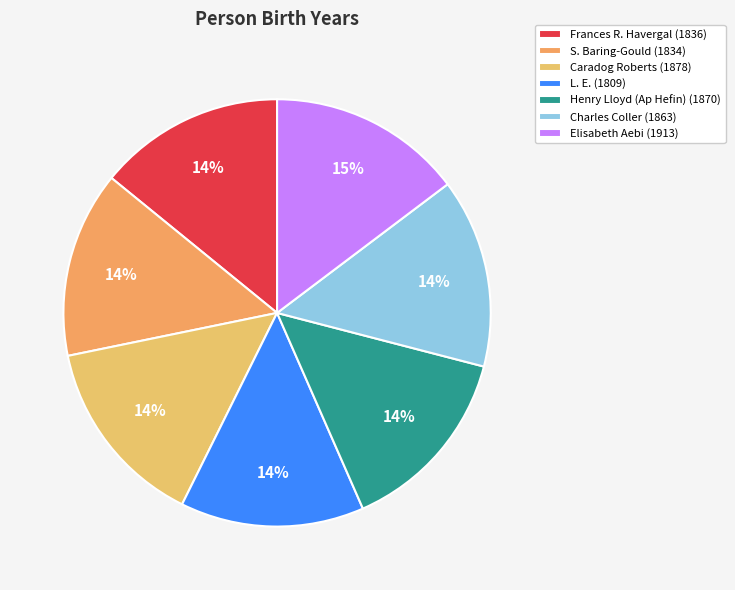

Does any single category account for the majority?

No